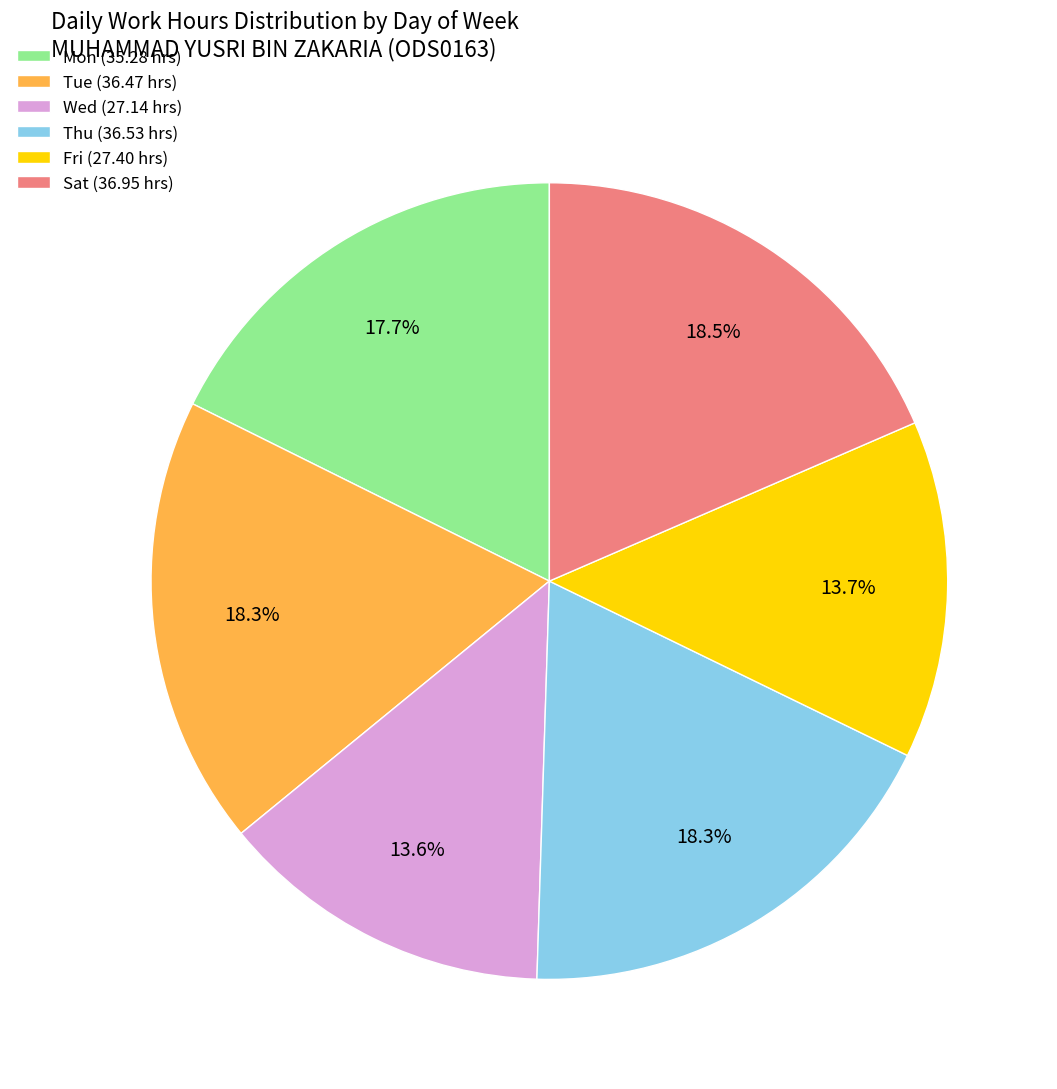

Does Sat (36.95 hrs) represent more than half of the total?

No